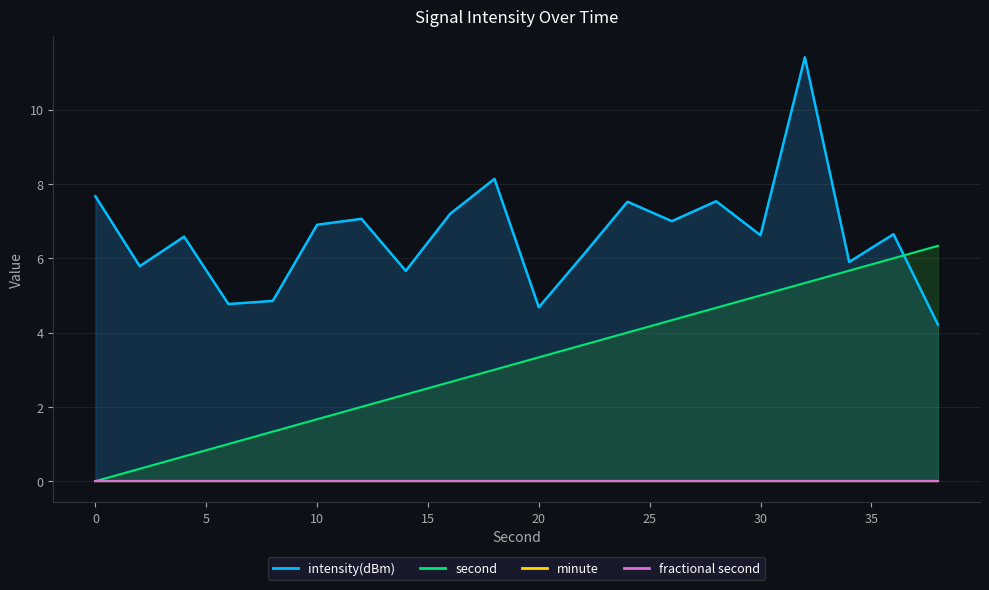

Between 34 and 12, which is larger?

12